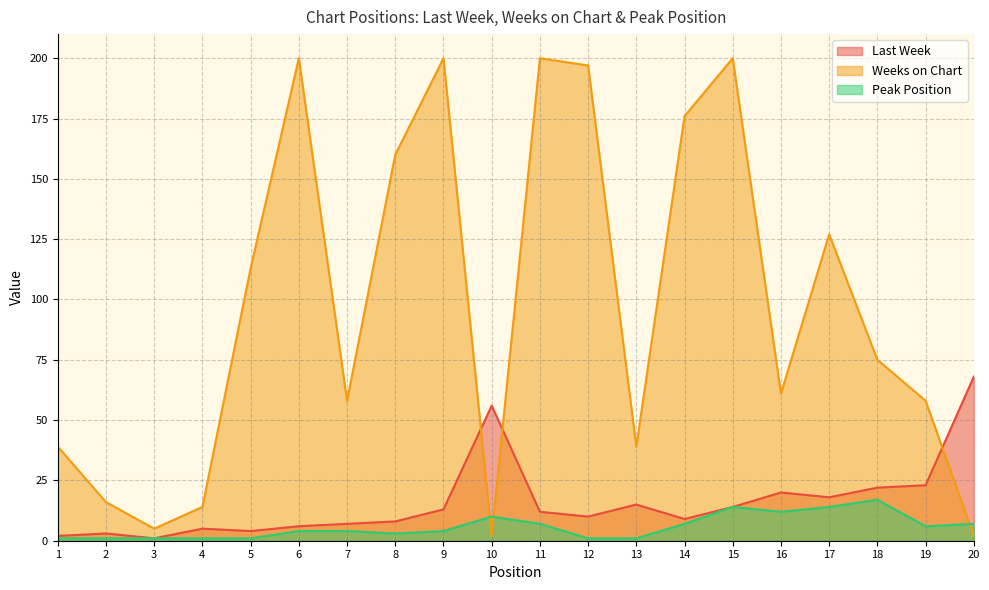

True or false: Peak Position has a value of 3 at 8.

True